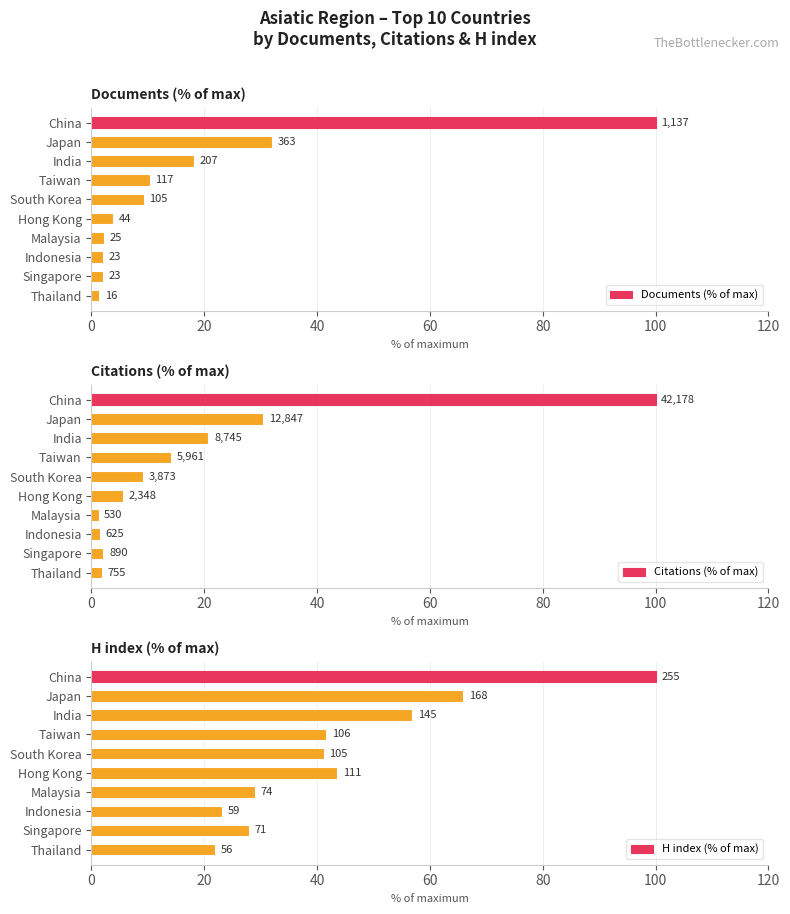

What is the sum of all H index (% of max) values?

451.0